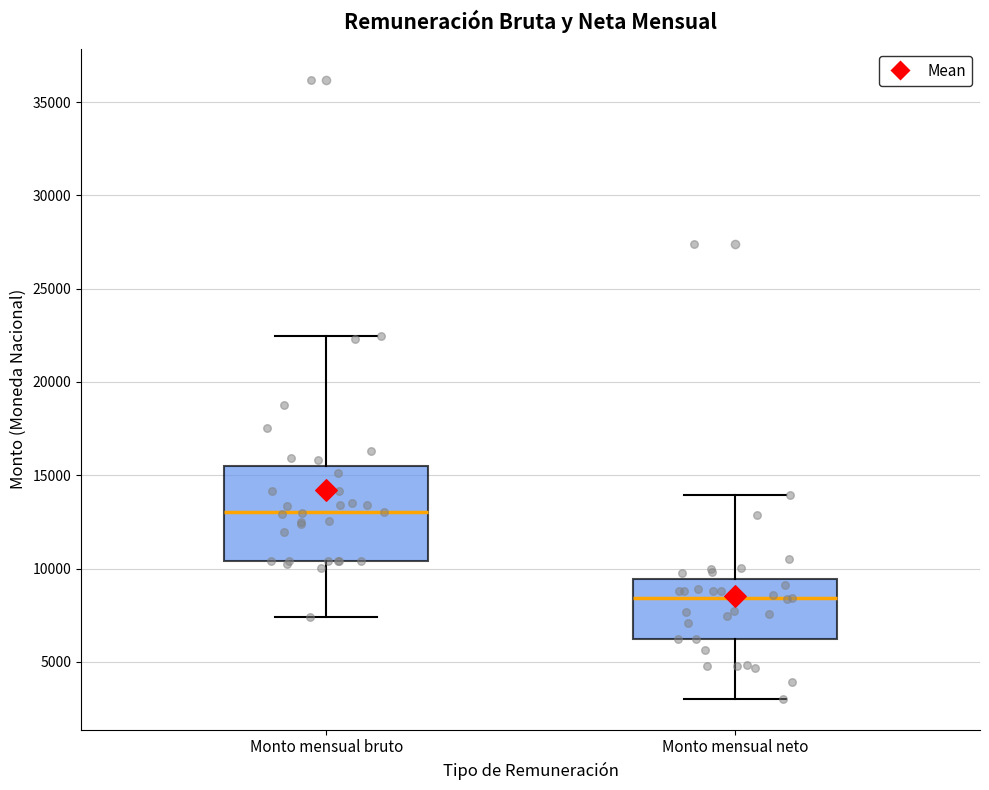

Which box's median line is the highest?

Monto mensual bruto